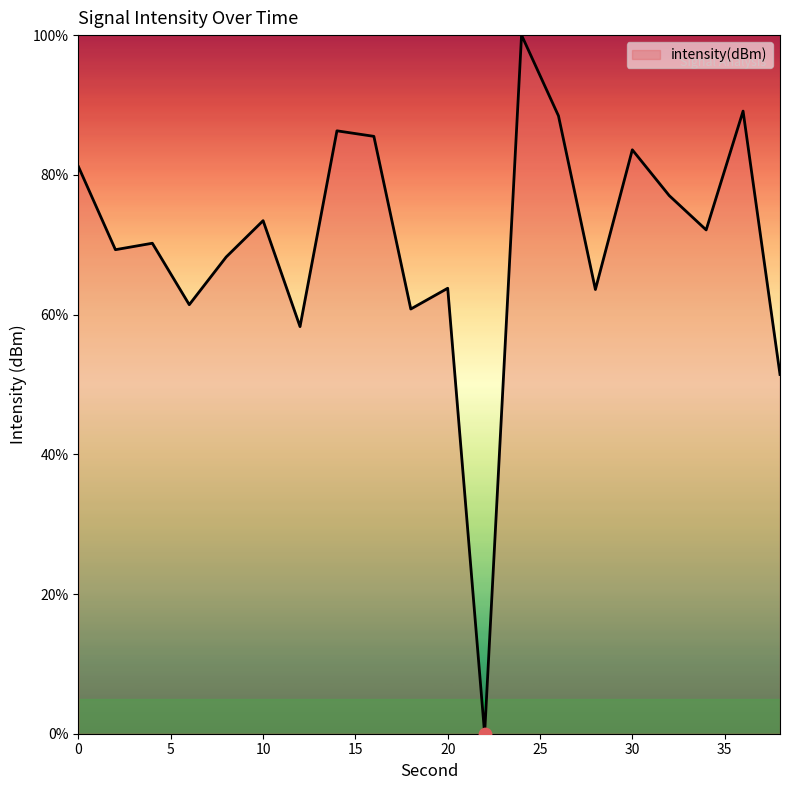

What is the difference between the maximum and minimum values?

100.0